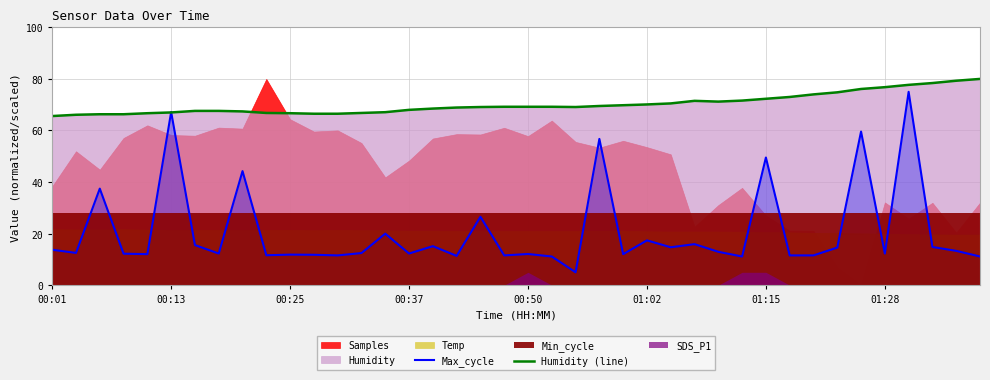

Is it true that Humidity (line) equals 72.3 at 01:15?

True